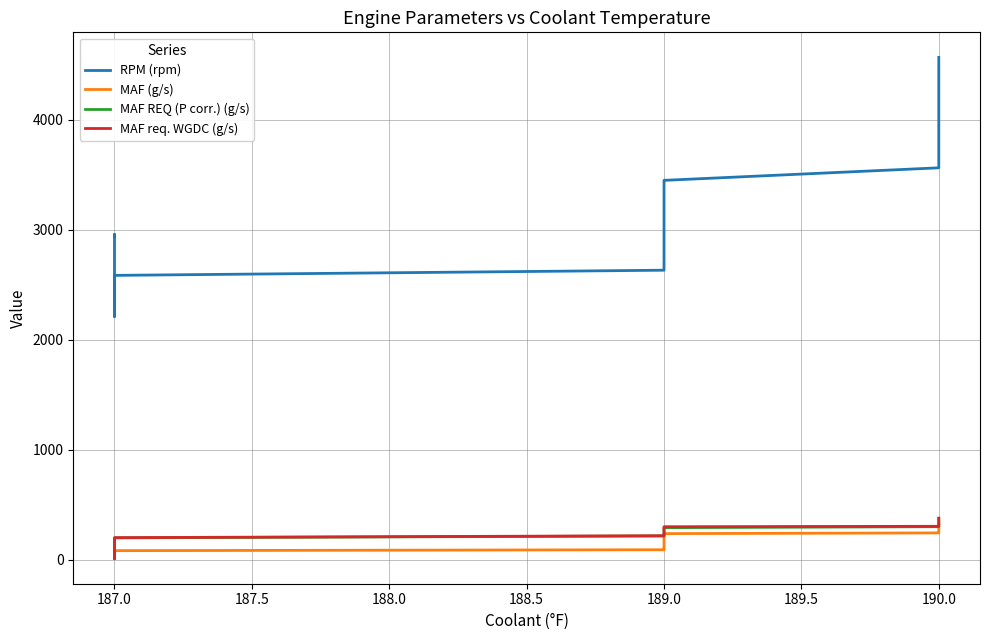

True or false: MAF REQ (P corr.) (g/s) has more than 2 points higher than both neighbors.

False